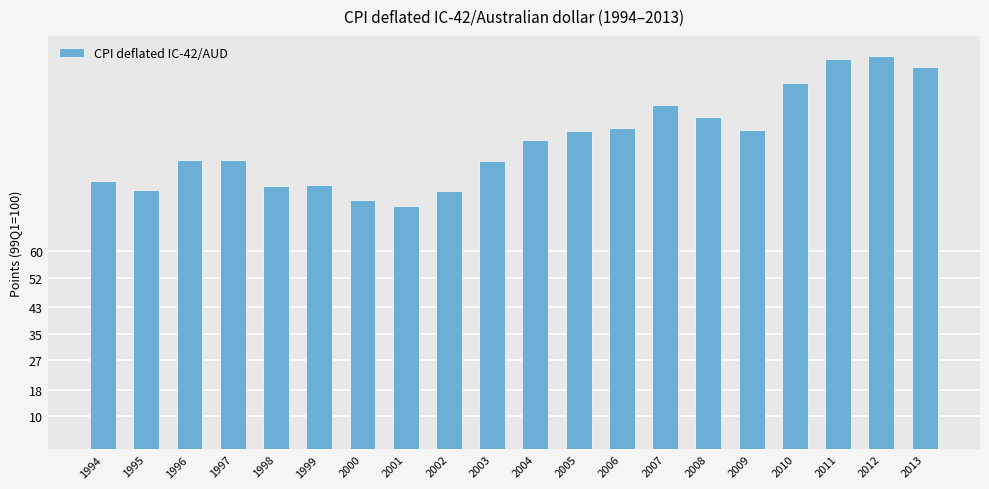

Approximately how many times larger is the value at 2006 compared to 2001?

1.3